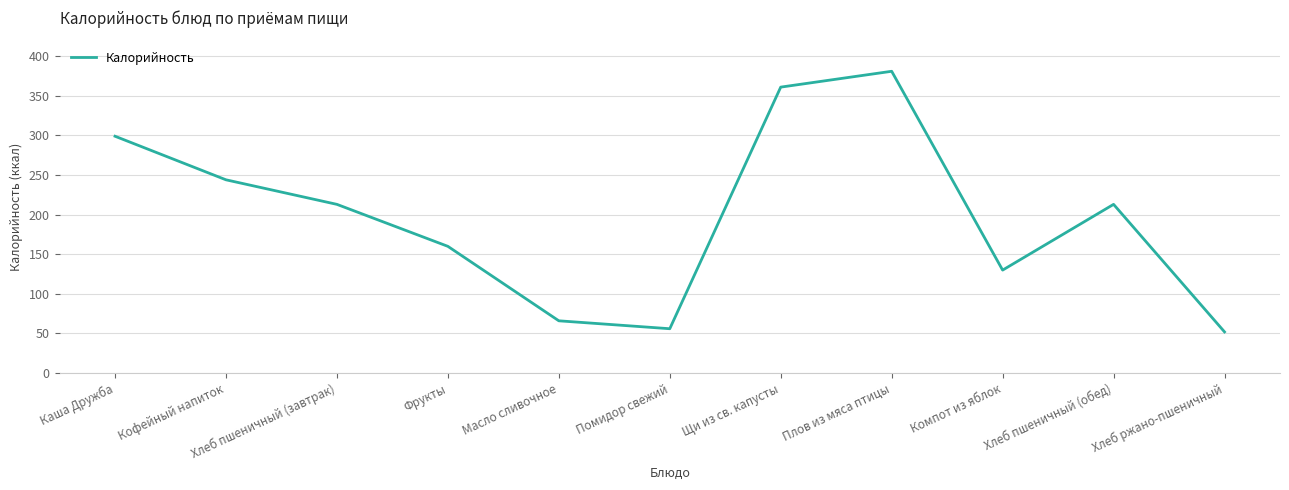

What is the minimum value shown in the chart?

52